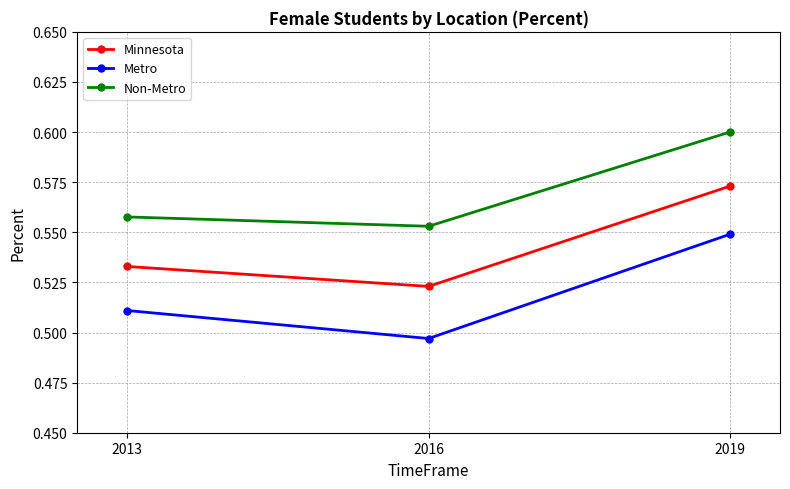

The Minnesota series shows 1.0 at 2019. True or false?

False